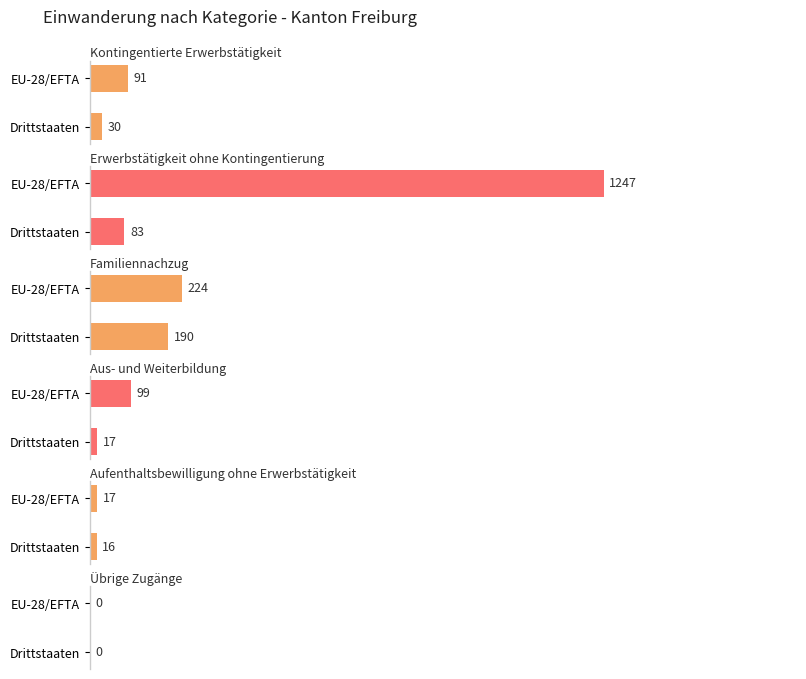

At how many categories does at least one series exceed 430?

1